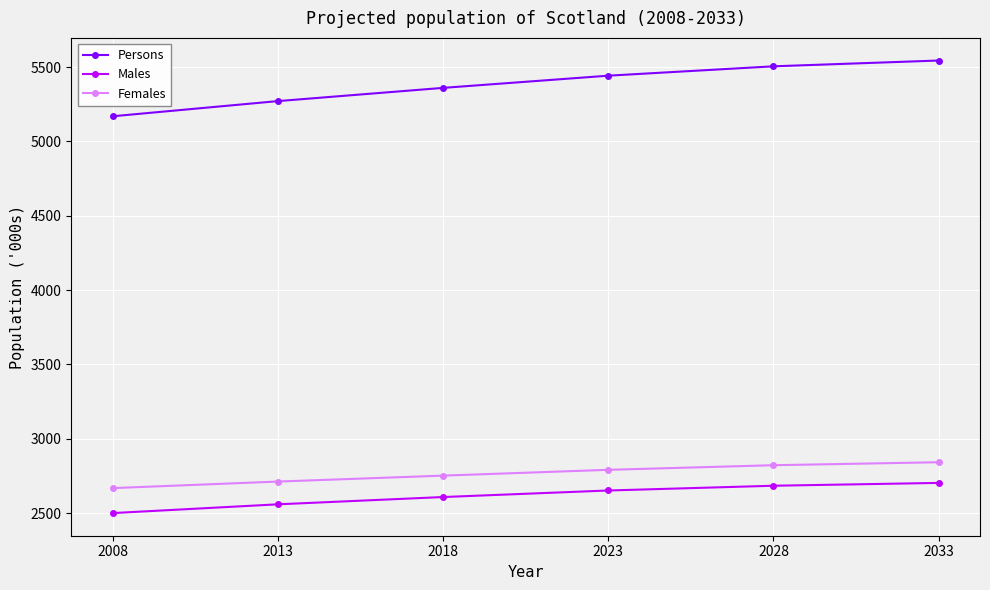

What is the value of the Persons point at the 5th from the left?

5505